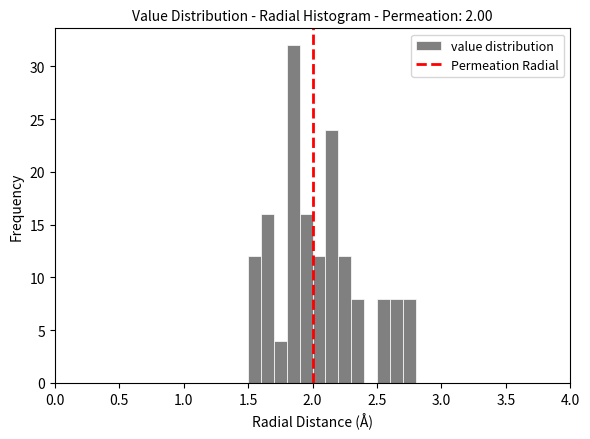

Read against the x-axis, roughly where is the centre of the tallest bar?

1.85